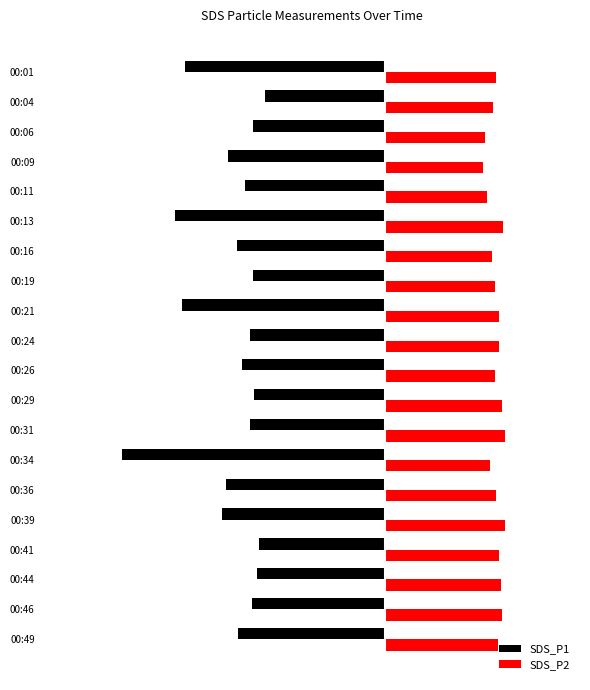

Rank the series by their maximum value, from highest to lowest.

SDS_P2, SDS_P1